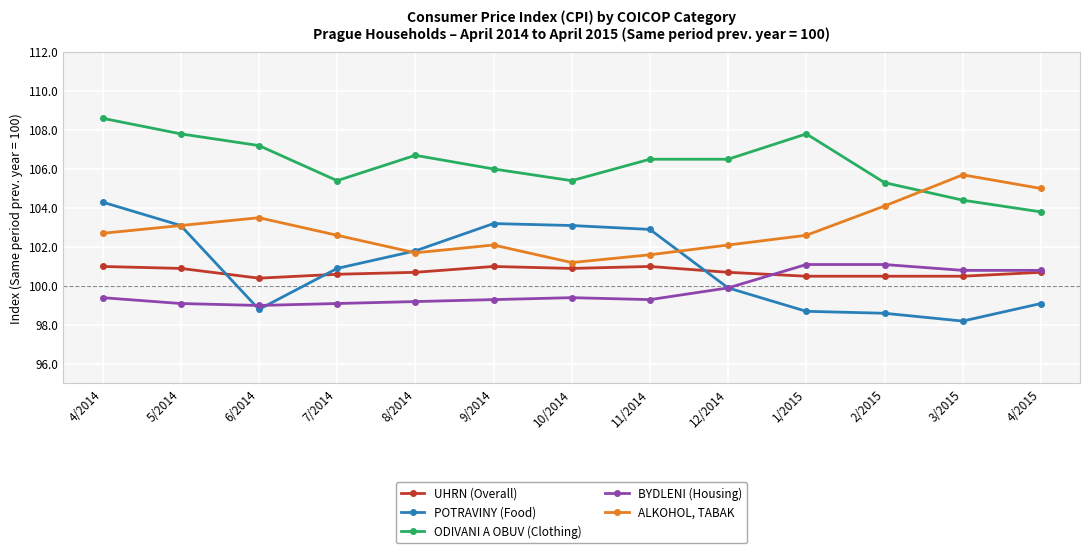

What is the lowest value of the ALKOHOL, TABAK series?

101.2